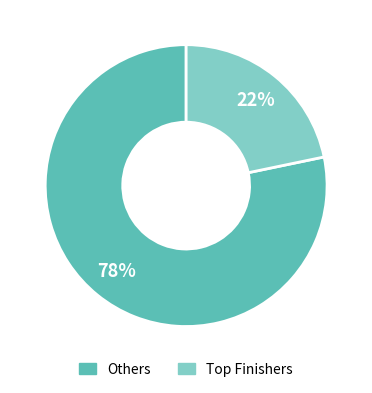

To the nearest percent, what is the average slice percentage?

50%